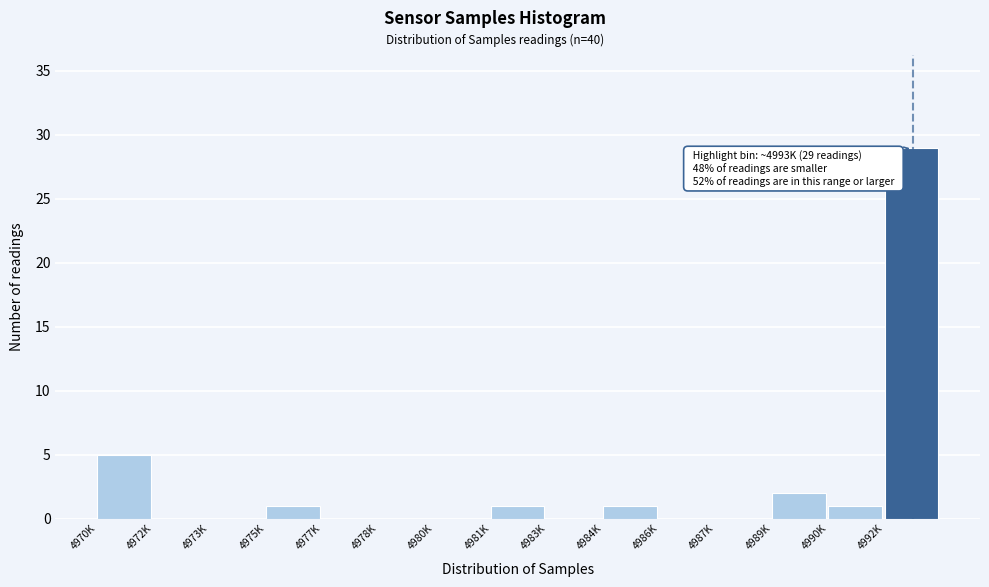

Reading right to left, list all the values displayed in this chart.

4992K=29	4990K=1	4989K=2	4987K=0	4986K=0	4984K=1	4983K=0	4981K=1	4980K=0	4978K=0	4977K=0	4975K=1	4973K=0	4972K=0	4970K=5